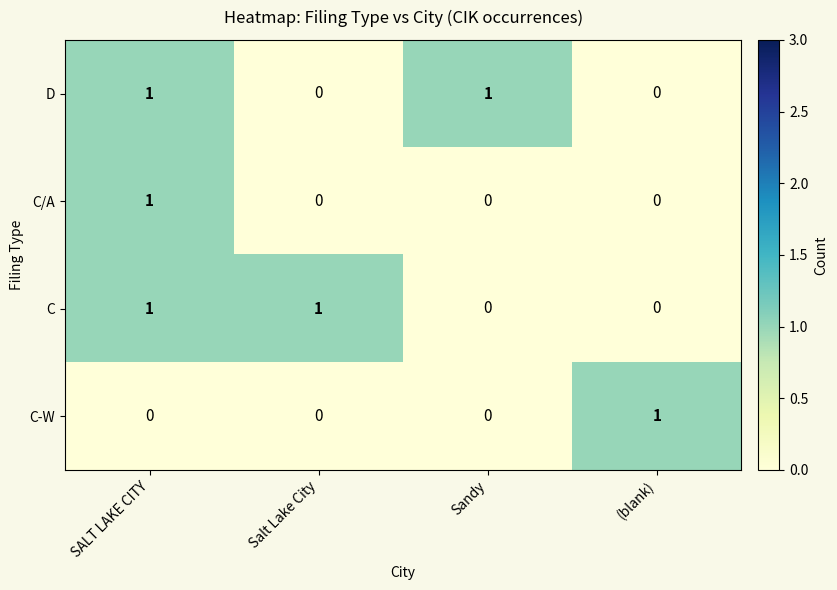

Reading left to right, transcribe all the data shown in this chart.

D: SALT LAKE CITY=1	Salt Lake City=0	Sandy=1	(blank)=0
C/A: SALT LAKE CITY=1	Salt Lake City=0	Sandy=0	(blank)=0
C: SALT LAKE CITY=1	Salt Lake City=1	Sandy=0	(blank)=0
C-W: SALT LAKE CITY=0	Salt Lake City=0	Sandy=0	(blank)=1